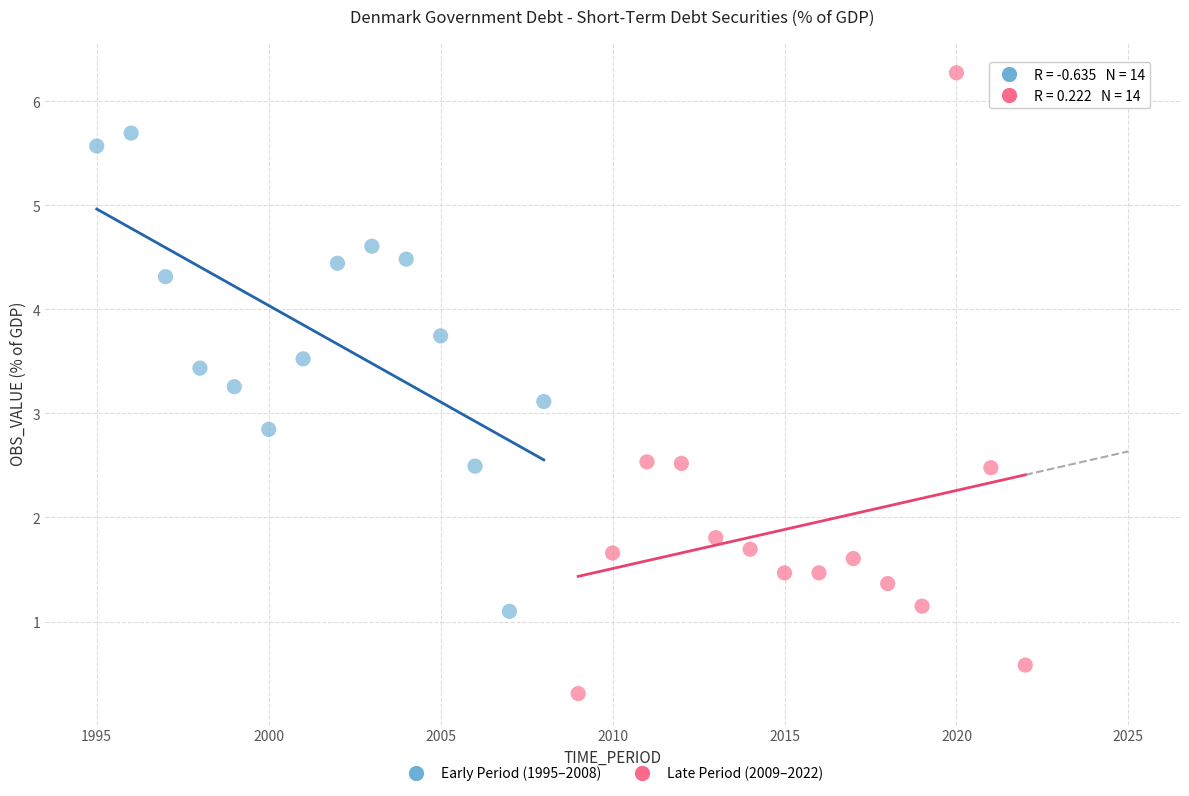

Which series contains the highest Y value?

Late Period (2009–2022)